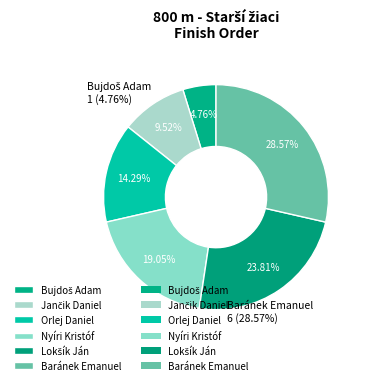

Between Lokšík Ján and Jančik Daniel, which is larger?

Lokšík Ján